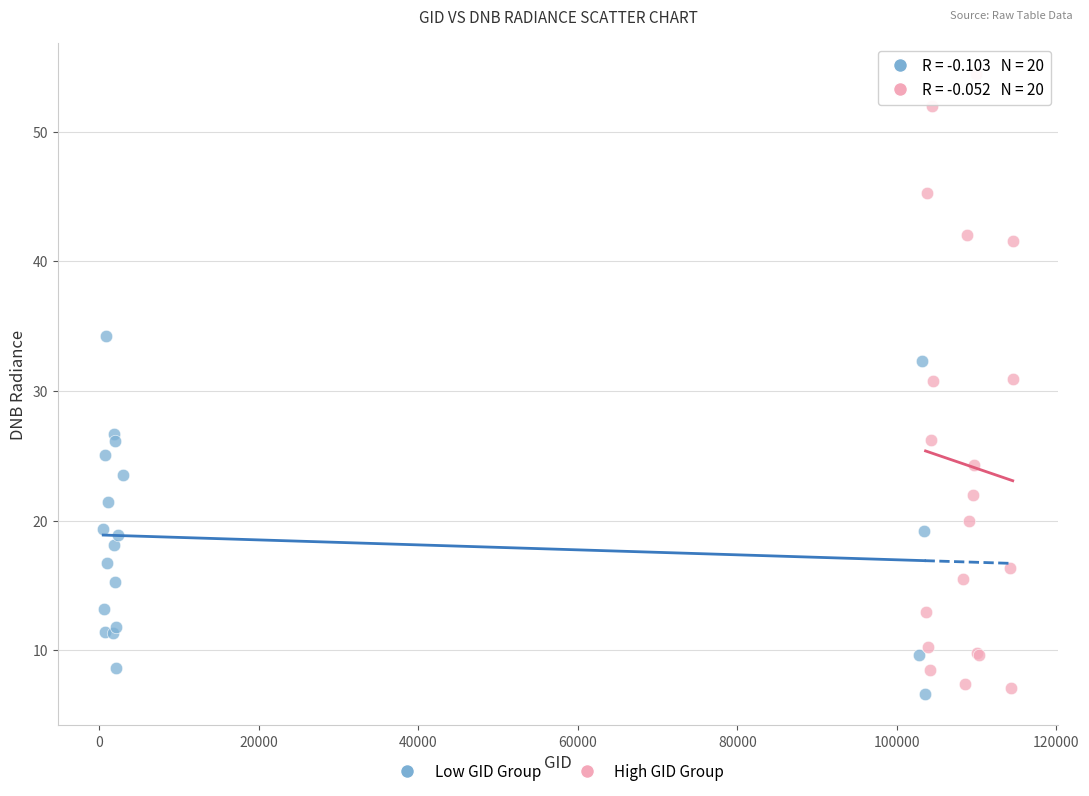

Which series reaches the maximum Y coordinate?

High GID Group